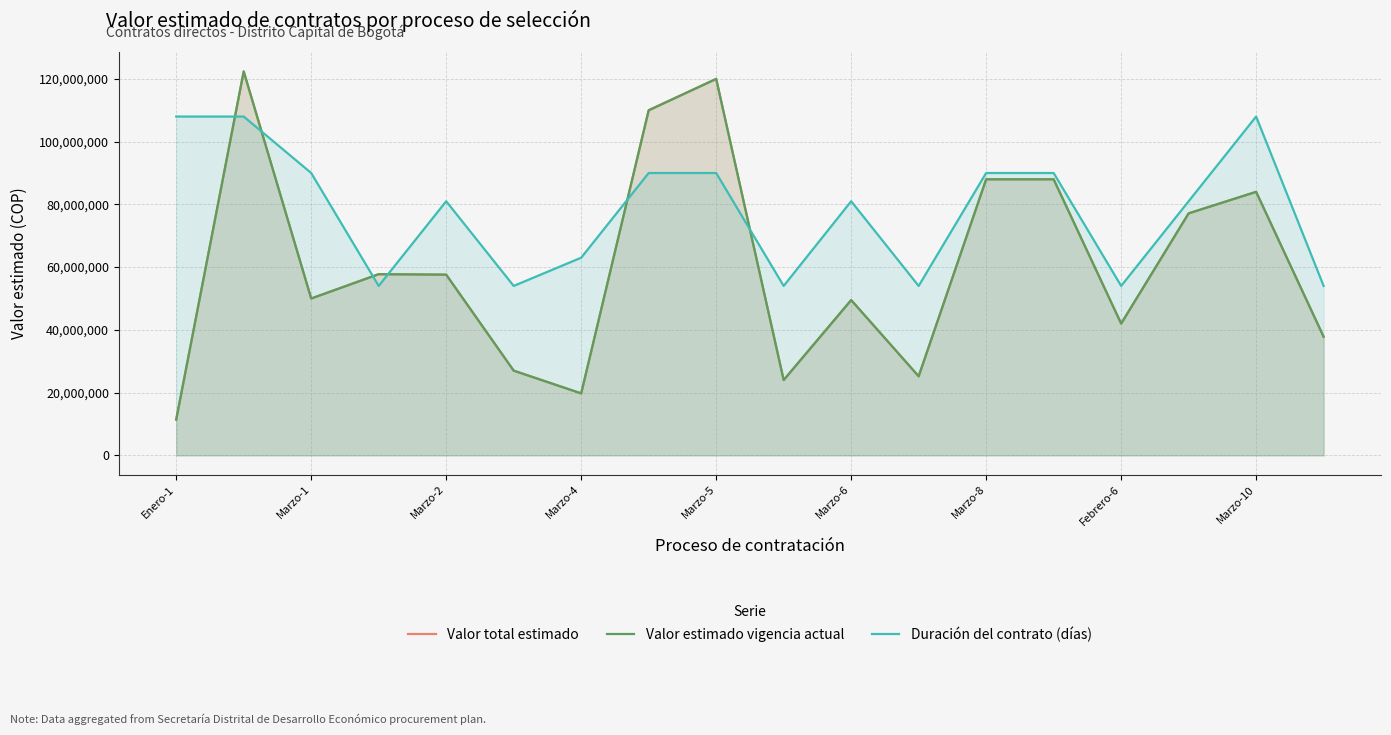

At how many categories does at least one series exceed 45370611?

18